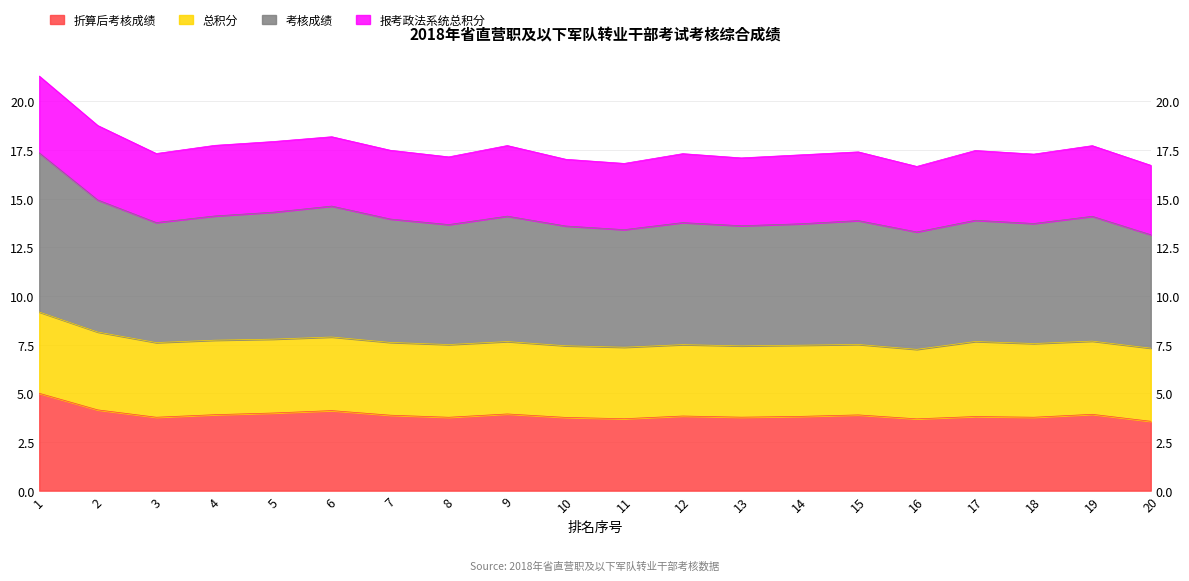

The 考核成绩 series shows 13.3 at 16. True or false?

True